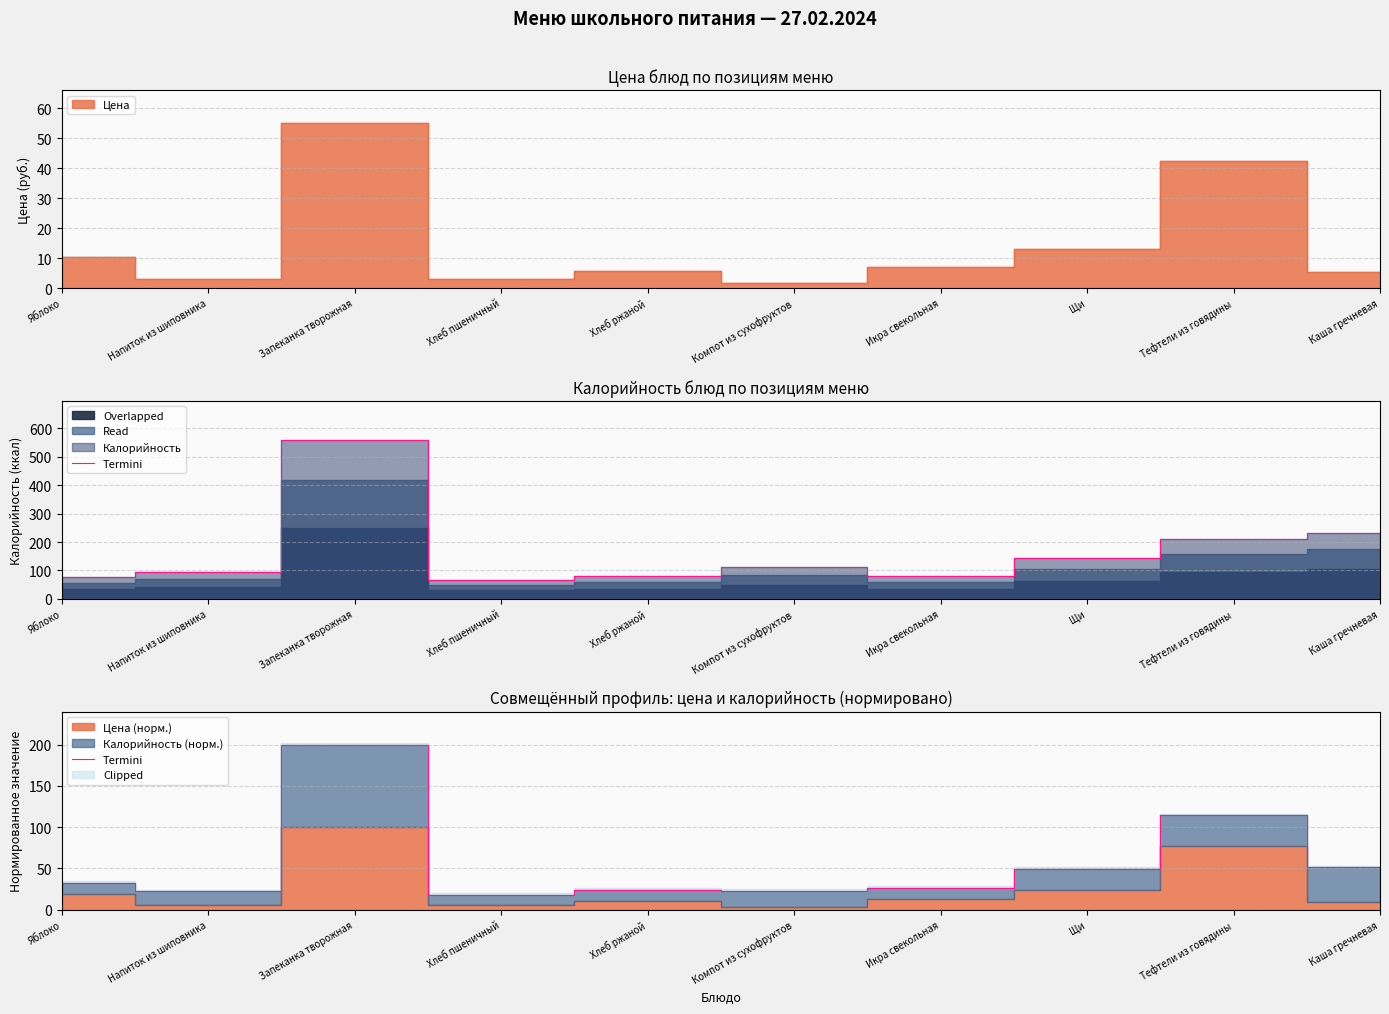

What is the change in value from Яблоко to Компот из сухофруктов?

-9.5